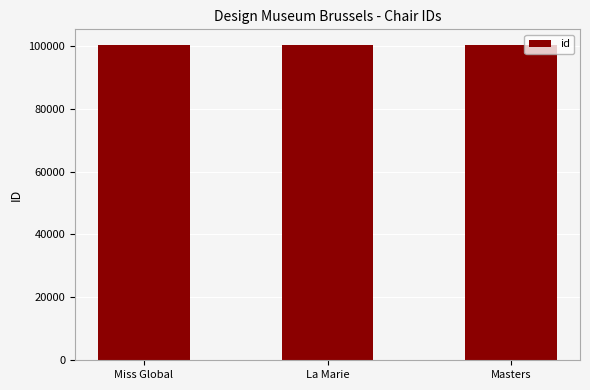

What is the difference between the values at Masters and Miss Global?

5